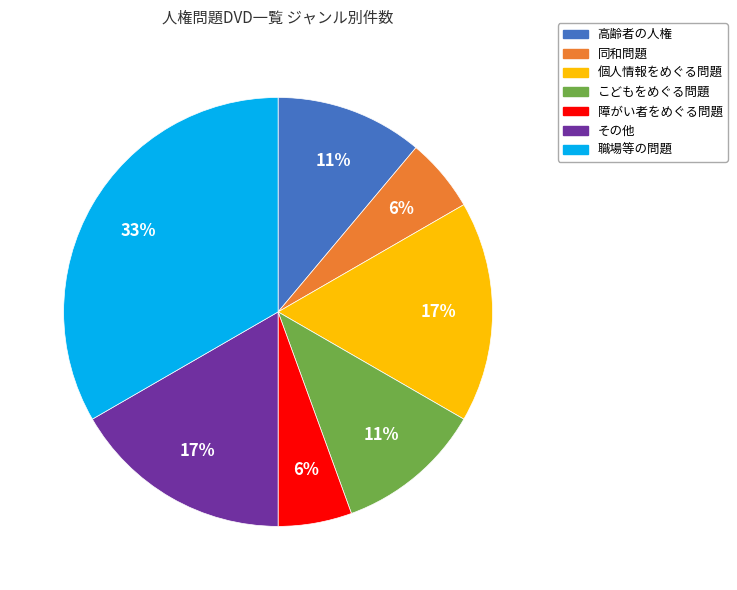

Which slice is the largest?

職場等の問題